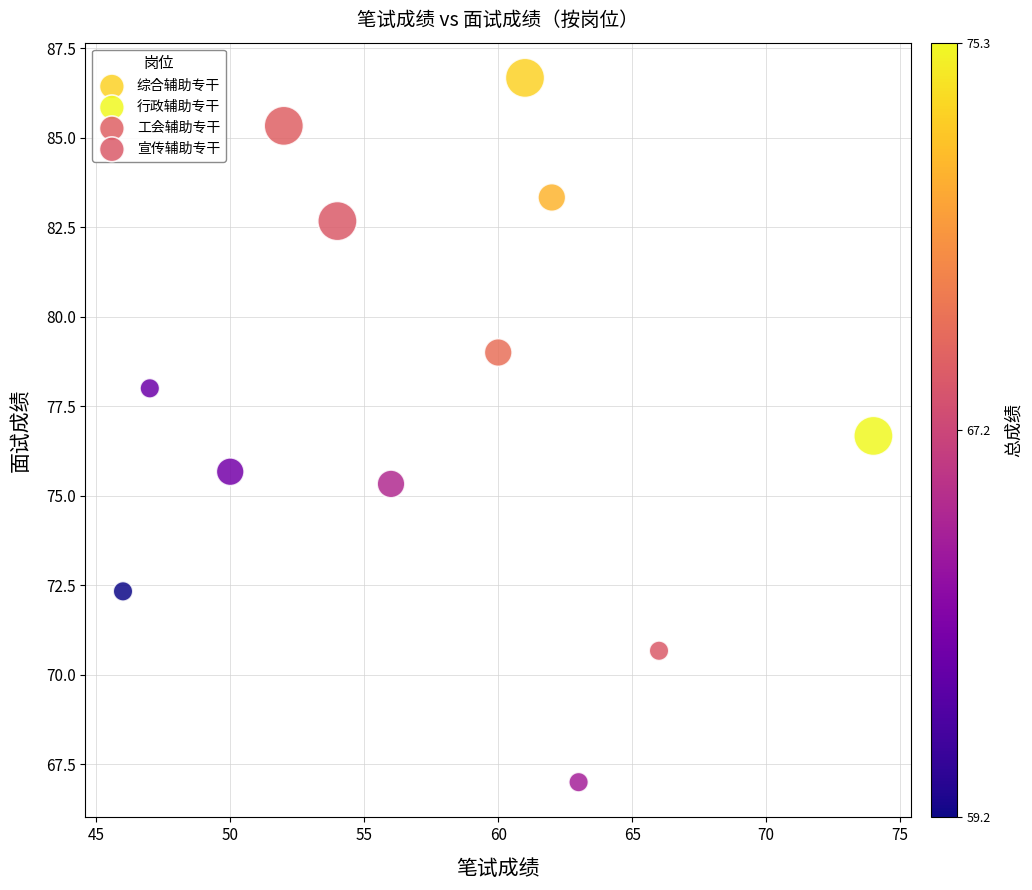

Which series reaches the minimum Y coordinate?

综合辅助专干